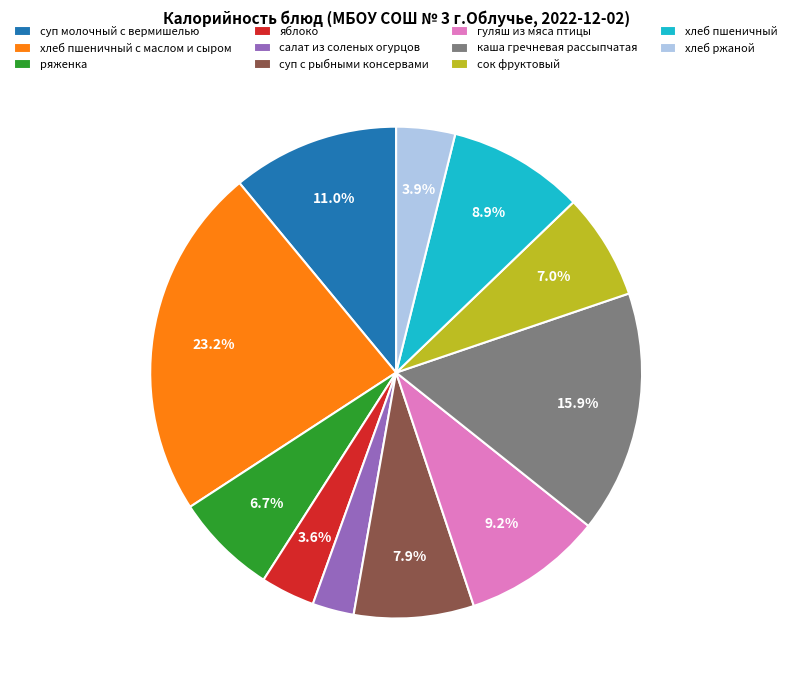

How many slices are in this pie chart?

11